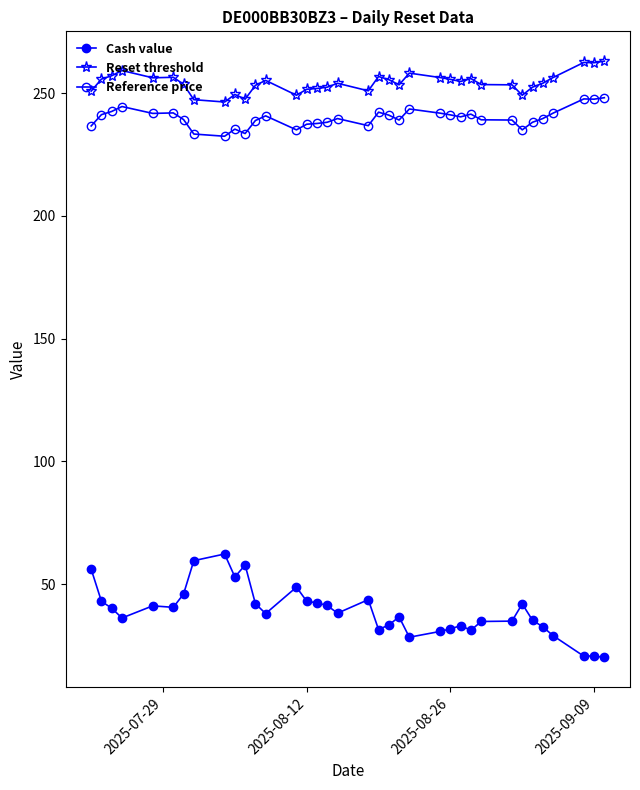

Count the number of categories in the chart.

36